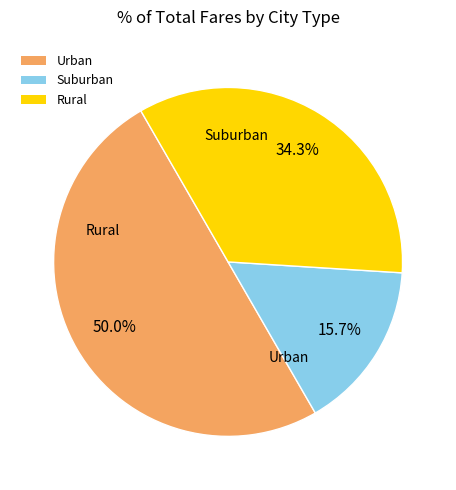

Do Rural and Urban together represent more than half of the pie?

Yes